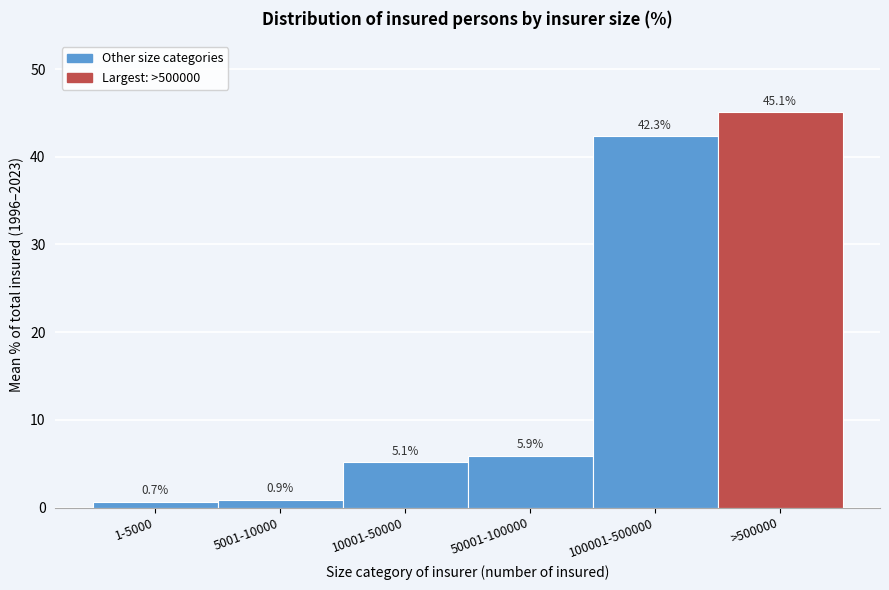

Reading left to right, list all the values displayed in this chart.

1-5000=0.7	5001-10000=0.9	10001-50000=5.1	50001-100000=5.9	100001-500000=42.3	>500000=45.1